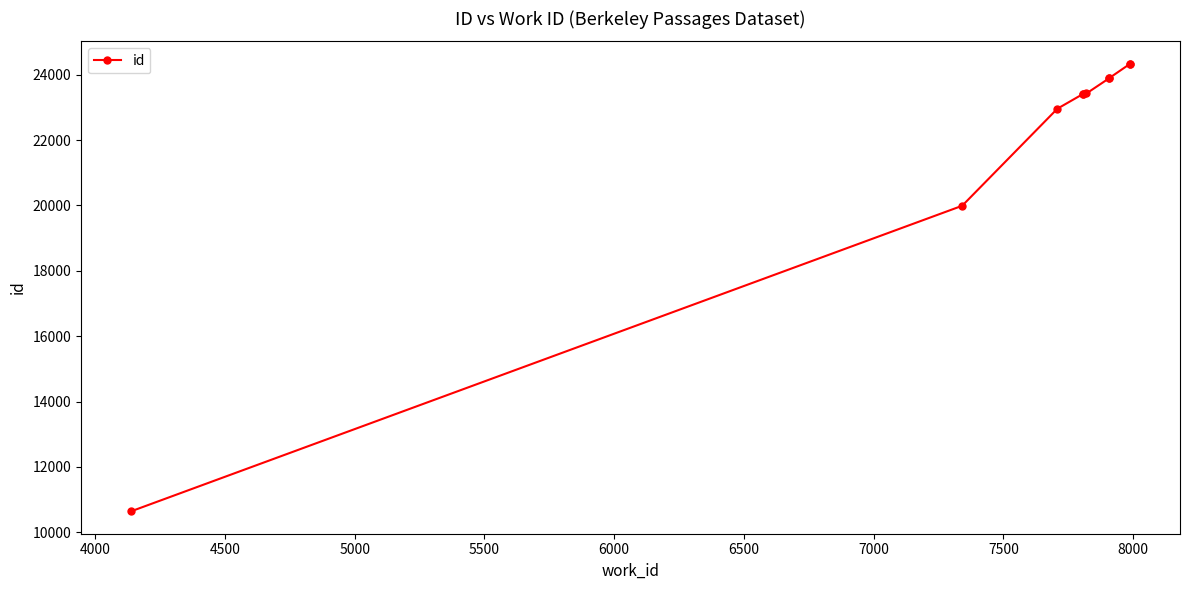

What is the difference between the maximum and minimum values?

13698